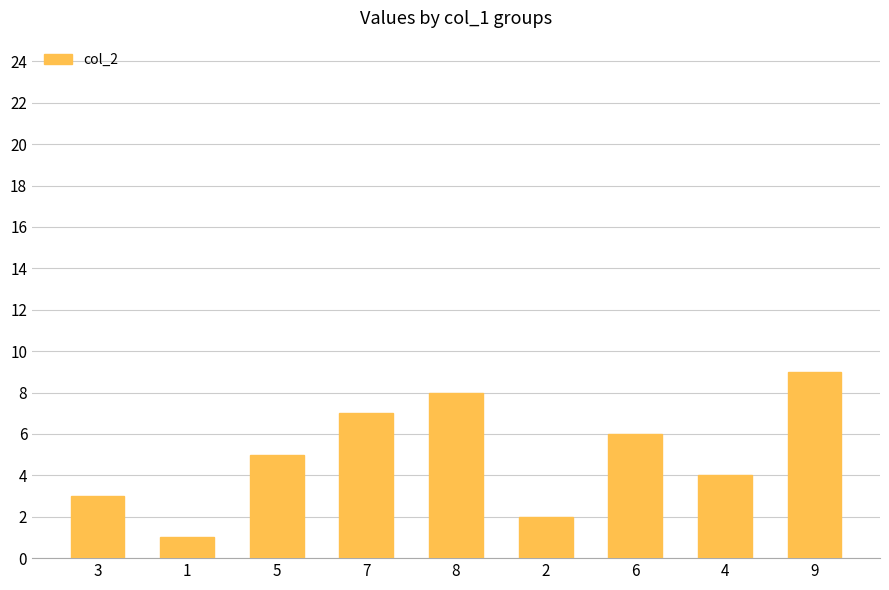

Count the number of data series in this chart.

1